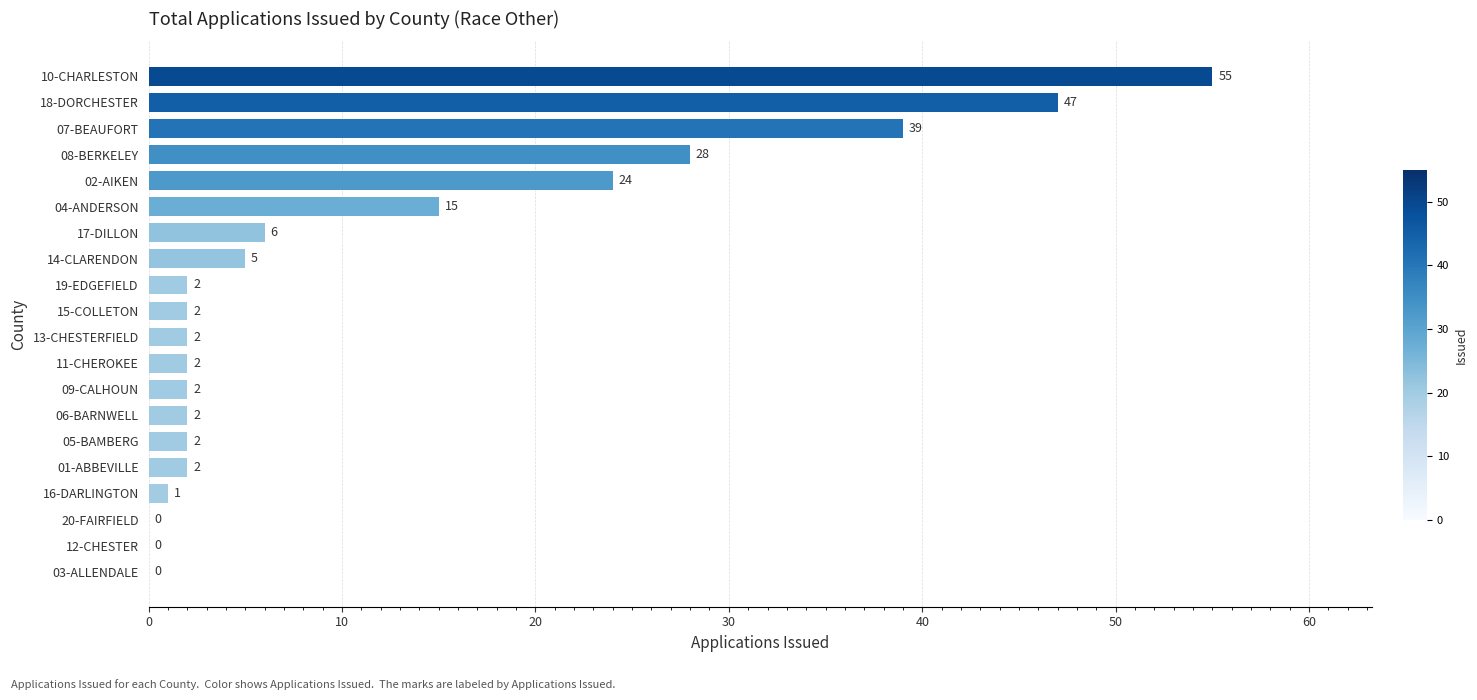

Reading top to bottom, list all the values displayed in this chart.

10-CHARLESTON=55	18-DORCHESTER=47	07-BEAUFORT=39	08-BERKELEY=28	02-AIKEN=24	04-ANDERSON=15	17-DILLON=6	14-CLARENDON=5	19-EDGEFIELD=2	15-COLLETON=2	13-CHESTERFIELD=2	11-CHEROKEE=2	09-CALHOUN=2	06-BARNWELL=2	05-BAMBERG=2	01-ABBEVILLE=2	16-DARLINGTON=1	20-FAIRFIELD=0	12-CHESTER=0	03-ALLENDALE=0